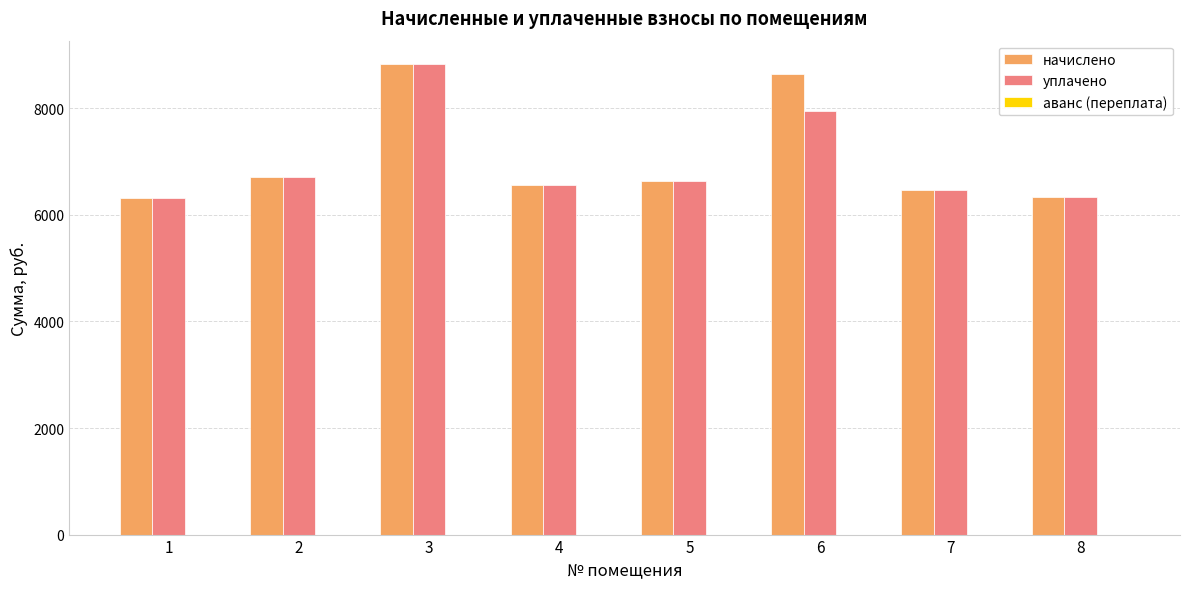

What is the total value across all series at 8?

12685.0